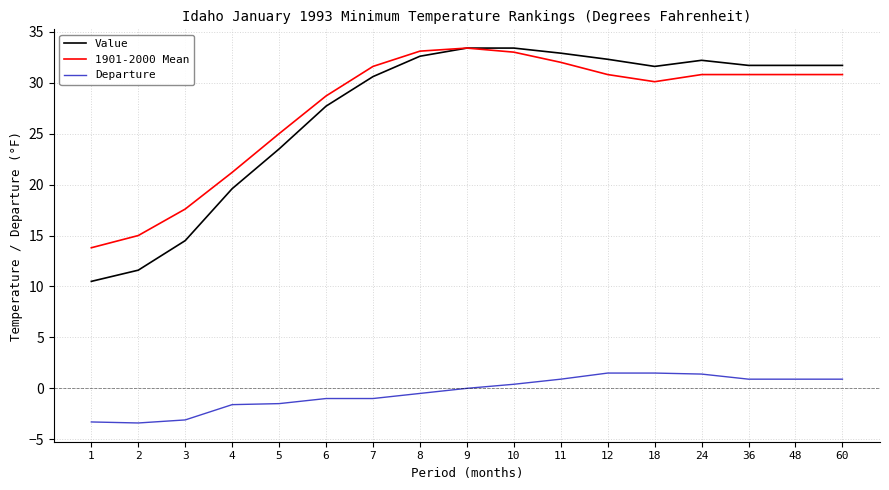

Between 3 and 60, which series saw the biggest shift?

Value